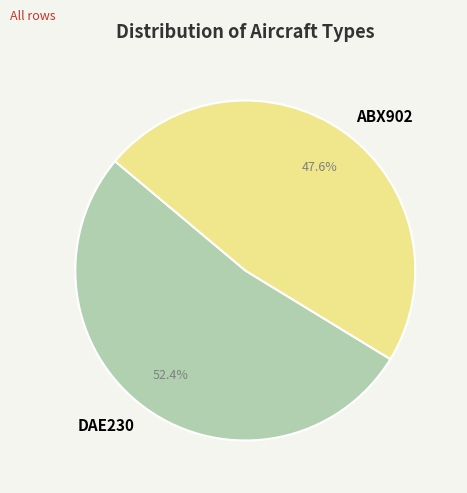

How much of the chart is everything except DAE230?

47.6%